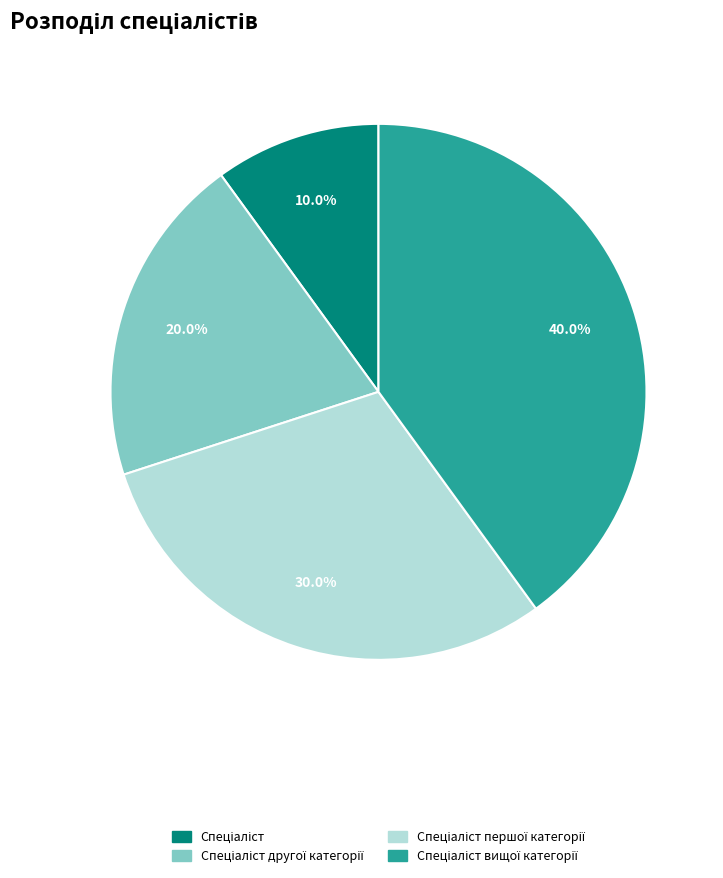

Is there a majority slice in this chart?

No